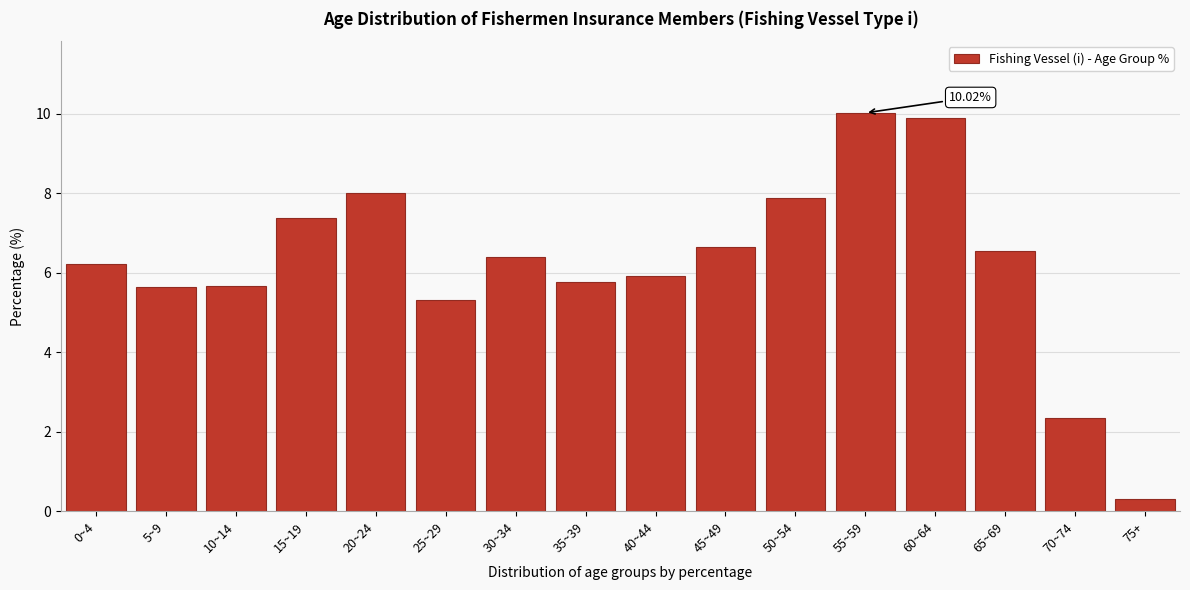

What is the difference between the maximum and minimum values?

9.7